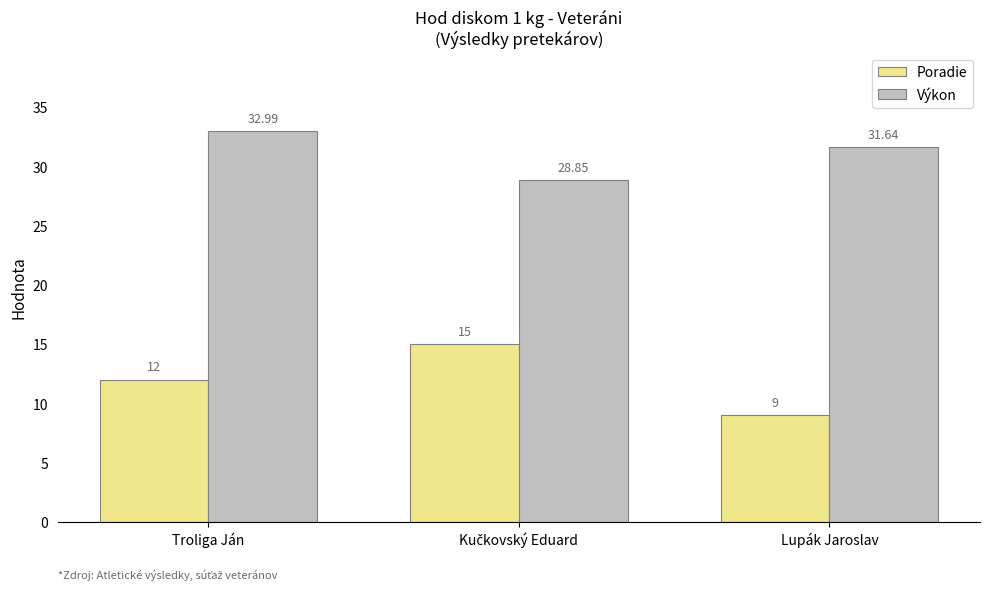

Which series has the largest range (max minus min)?

Poradie